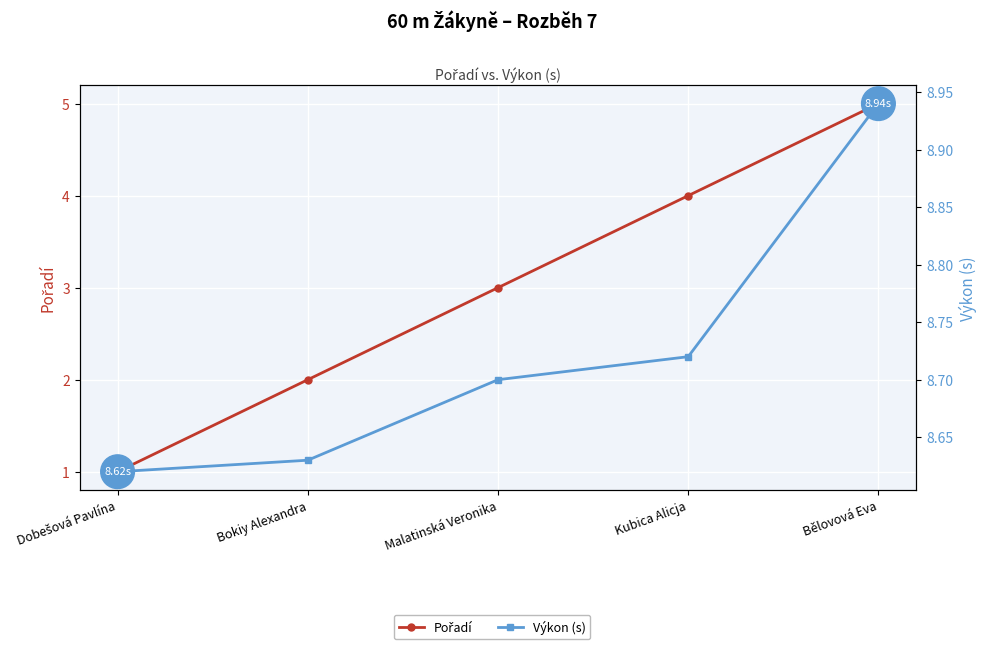

What is the minimum value for Pořadí?

1.0